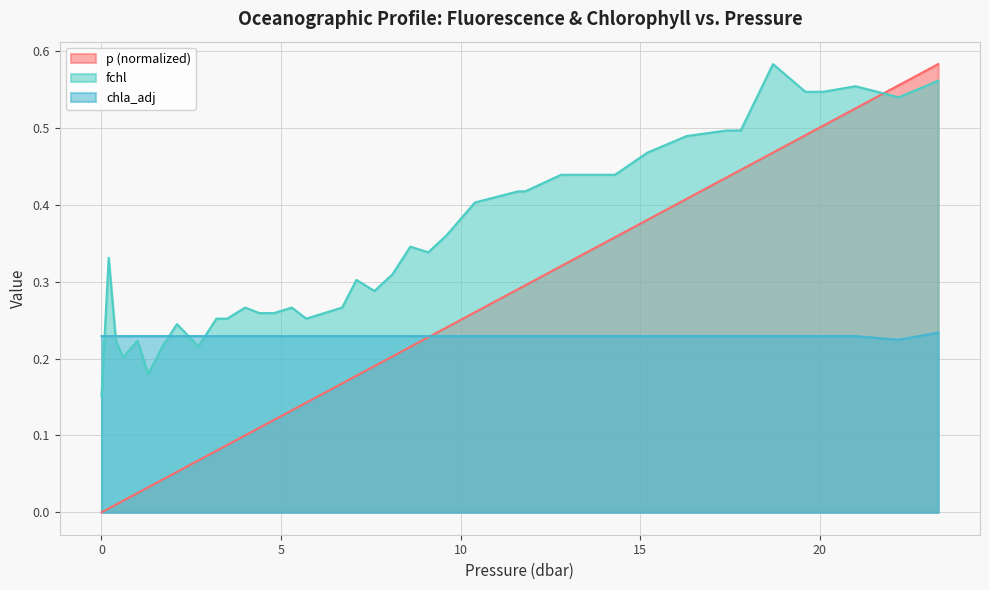

At which label does chla_adj reach its minimum?

22.2